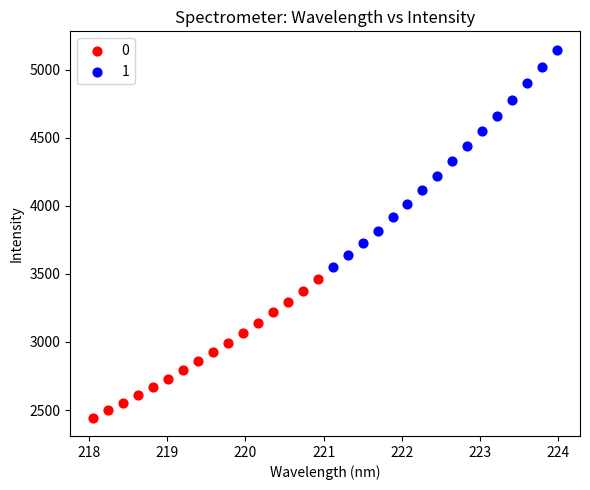

Which series contains the lowest Y value?

0